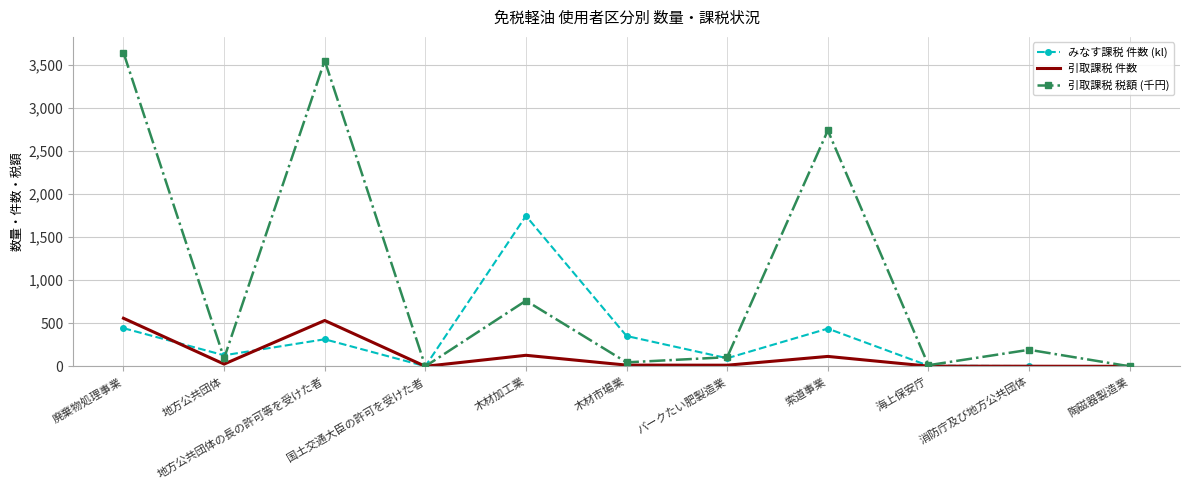

What is the total value across all series at 陶磁器製造業?

1